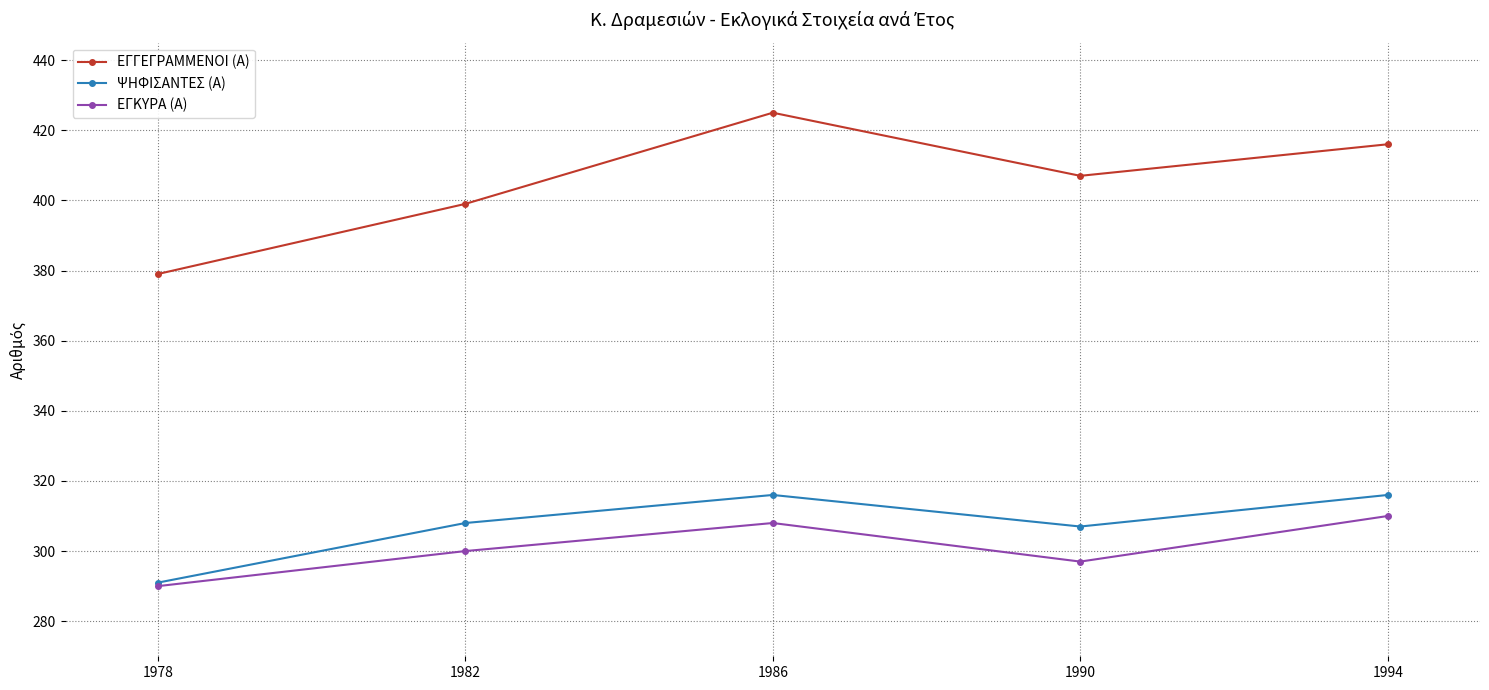

At which label does ΨΗΦΙΣΑΝΤΕΣ (Α) reach its minimum?

1978